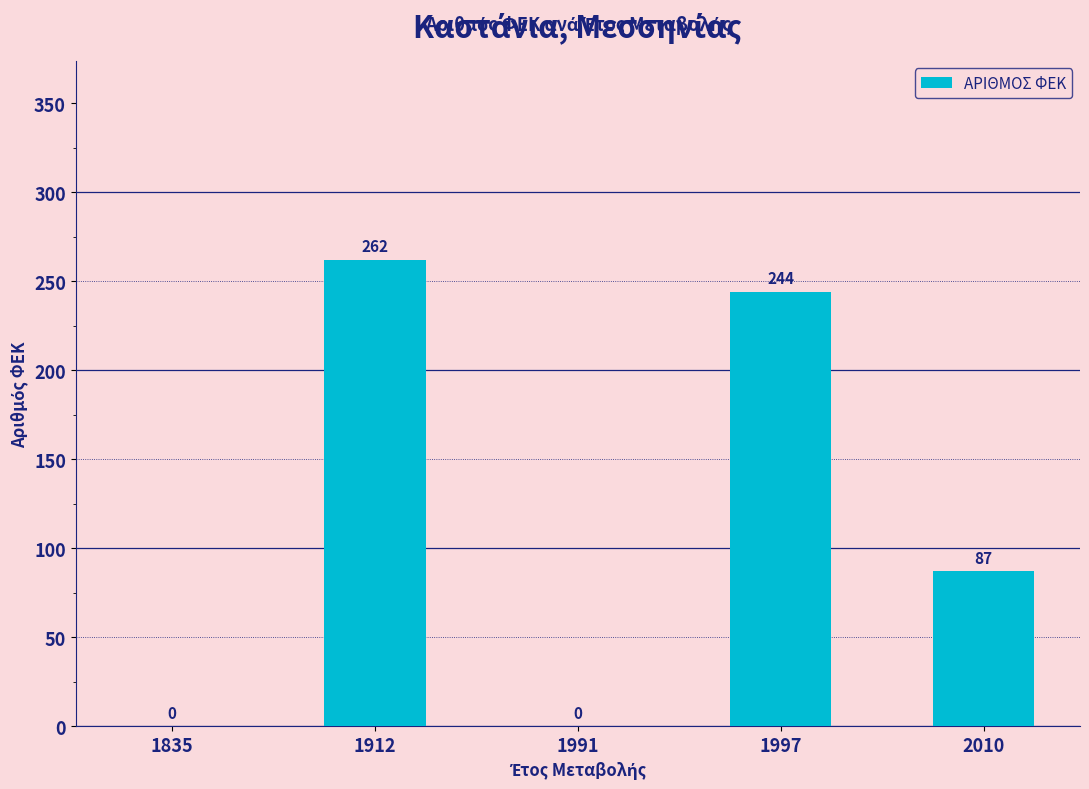

True or false: the data shows 0 at 1835.

True